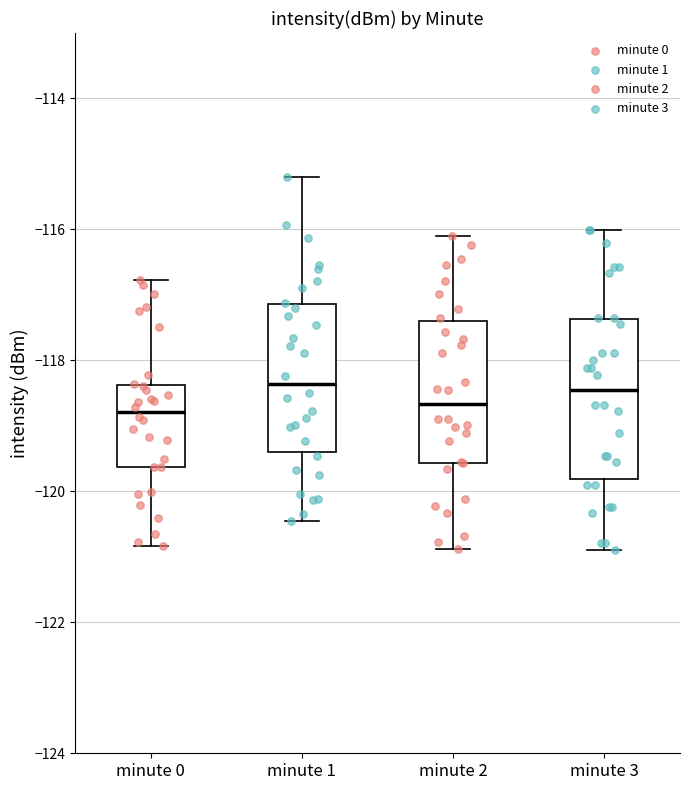

Reading left to right, transcribe this box plot: for each box, give where its median line is, the range the box spans, and where its two whiskers end, as read against the y-axis. The values are not printed on the chart, so give them approximately, as read against the axis.

minute 0: median -118.8, box -119.6 to -118.4, whiskers -120.8 to -116.8
minute 1: median -118.4, box -119.4 to -117.2, whiskers -120.4 to -115.2
minute 2: median -118.6, box -119.6 to -117.4, whiskers -120.8 to -116.2
minute 3: median -118.4, box -119.8 to -117.4, whiskers -120.8 to -116.0